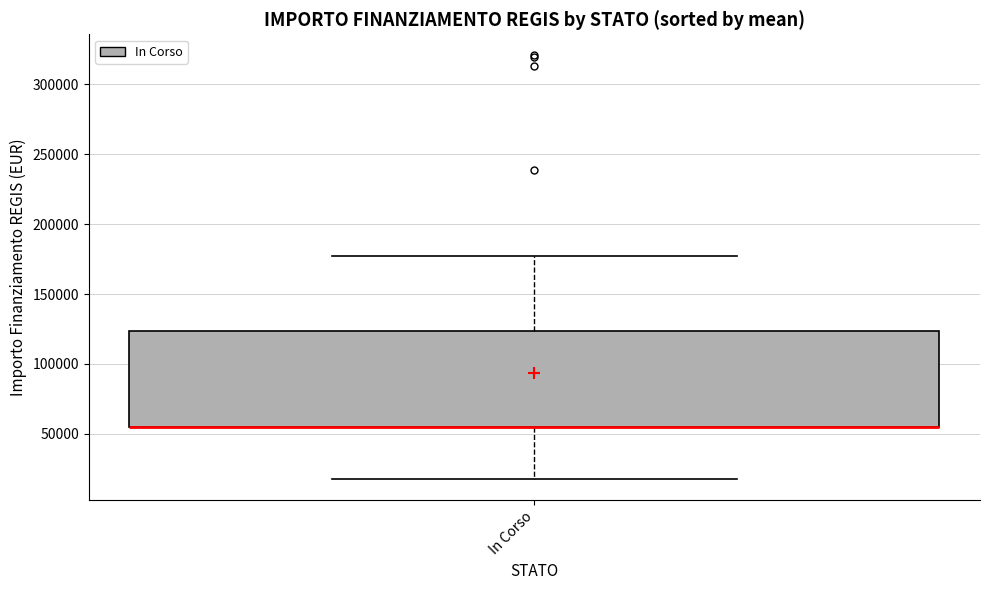

Where does the lower whisker of the box for In Corso end on the y-axis? The values are not printed on the chart, so give them approximately, as read against the axis.

20000